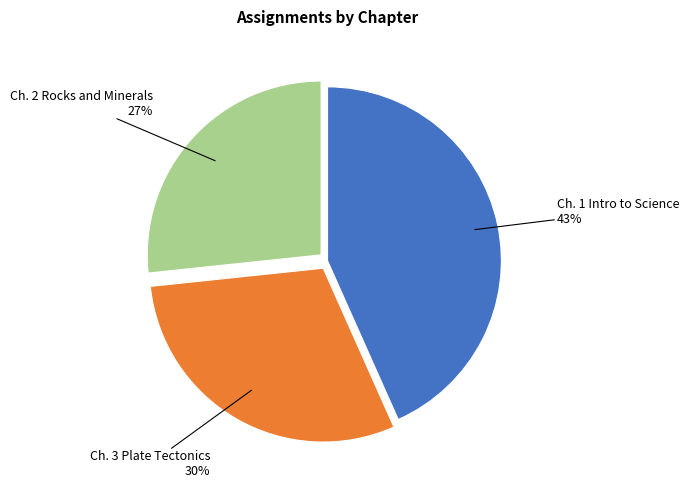

Is there any slice that represents more than half of the pie?

No